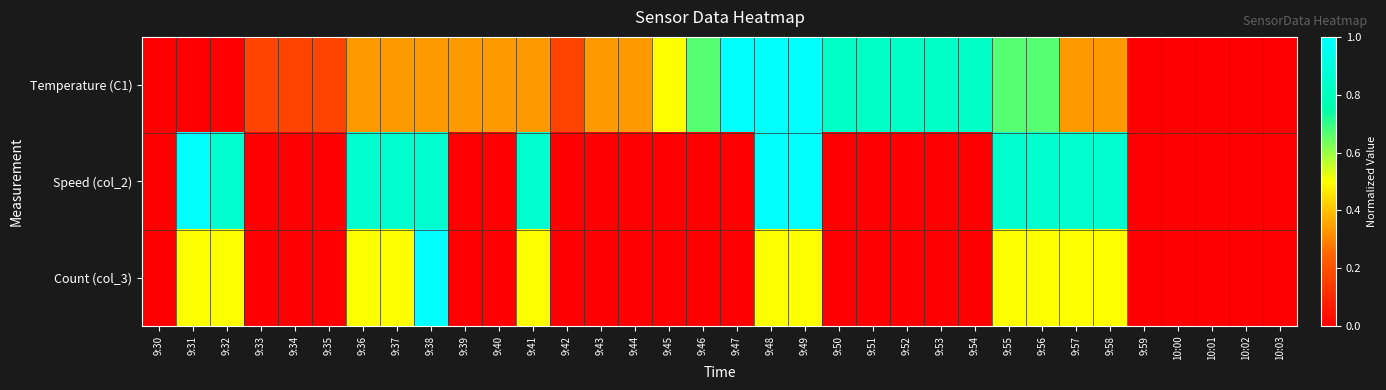

Reading left to right, list all the values displayed in this chart.

Temperature (C1): 9:30=0.0	9:31=0.0	9:32=0.0	9:33=0.2	9:34=0.2	9:35=0.2	9:36=0.3	9:37=0.3	9:38=0.3	9:39=0.3	9:40=0.3	9:41=0.3	9:42=0.2	9:43=0.3	9:44=0.3	9:45=0.5	9:46=0.7	9:47=1.0	9:48=1.0	9:49=1.0	9:50=0.8	9:51=0.8	9:52=0.8	9:53=0.8	9:54=0.8	9:55=0.7	9:56=0.7	9:57=0.3	9:58=0.3	9:59=0.0	10:00=0.0	10:01=0.0	10:02=0.0	10:03=0.0
Speed (col_2): 9:30=0.0	9:31=1.0	9:32=0.9	9:33=0.0	9:34=0.0	9:35=0.0	9:36=0.9	9:37=0.9	9:38=0.9	9:39=0.0	9:40=0.0	9:41=0.9	9:42=0.0	9:43=0.0	9:44=0.0	9:45=0.0	9:46=0.0	9:47=0.0	9:48=1.0	9:49=1.0	9:50=0.0	9:51=0.0	9:52=0.0	9:53=0.0	9:54=0.0	9:55=0.9	9:56=0.9	9:57=0.9	9:58=0.9	9:59=0.0	10:00=0.0	10:01=0.0	10:02=0.0	10:03=0.0
Count (col_3): 9:30=0.0	9:31=0.5	9:32=0.5	9:33=0.0	9:34=0.0	9:35=0.0	9:36=0.5	9:37=0.5	9:38=1.0	9:39=0.0	9:40=0.0	9:41=0.5	9:42=0.0	9:43=0.0	9:44=0.0	9:45=0.0	9:46=0.0	9:47=0.0	9:48=0.5	9:49=0.5	9:50=0.0	9:51=0.0	9:52=0.0	9:53=0.0	9:54=0.0	9:55=0.5	9:56=0.5	9:57=0.5	9:58=0.5	9:59=0.0	10:00=0.0	10:01=0.0	10:02=0.0	10:03=0.0